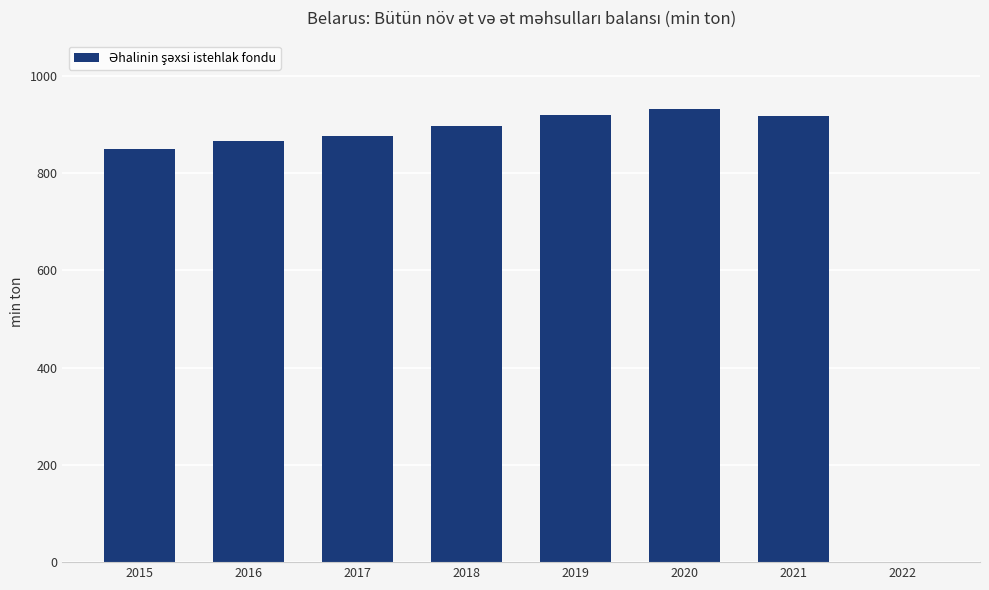

How many series are shown in this chart?

1